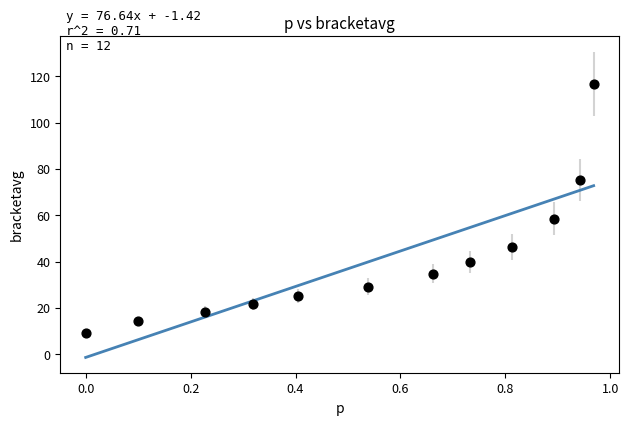

What is the average X value?

0.5